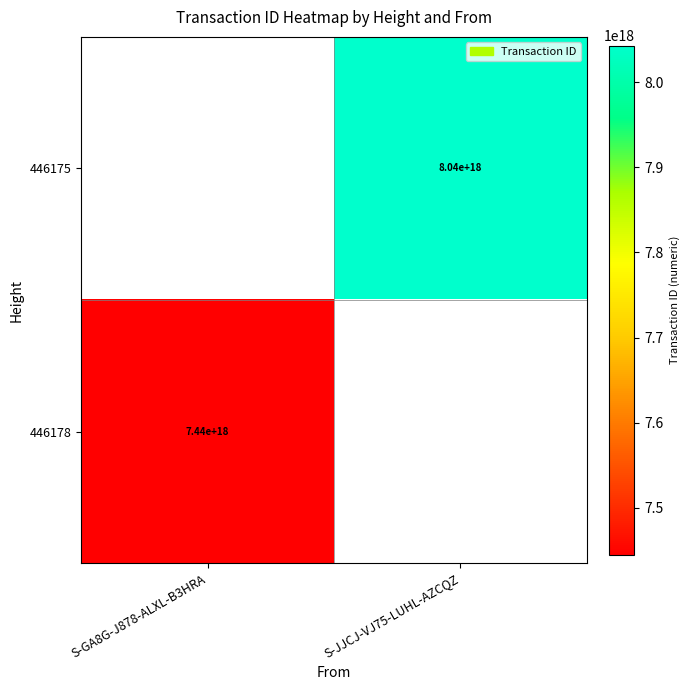

The value of 446175 at S-JJCJ-VJ75-LUHL-AZCQZ is 8040000000000000000. True or false?

True